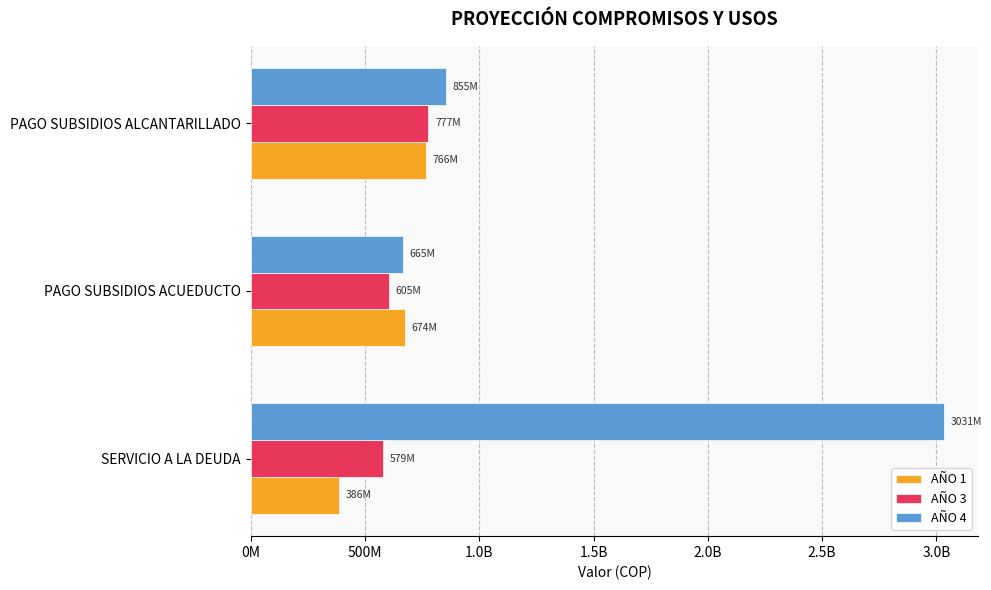

What are all the series names shown in the legend?

AÑO 1, AÑO 3, AÑO 4